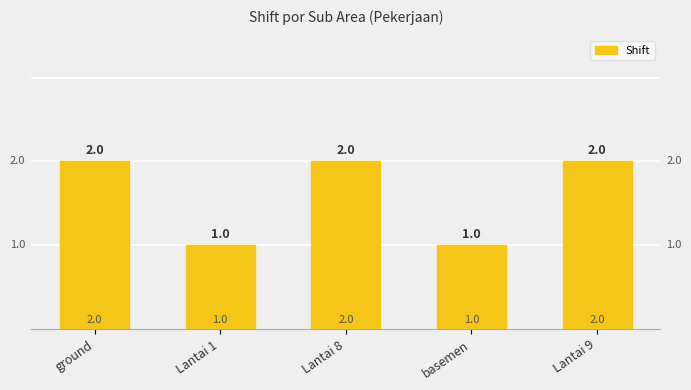

What is the label of the 3rd bar from the right?

Lantai 8